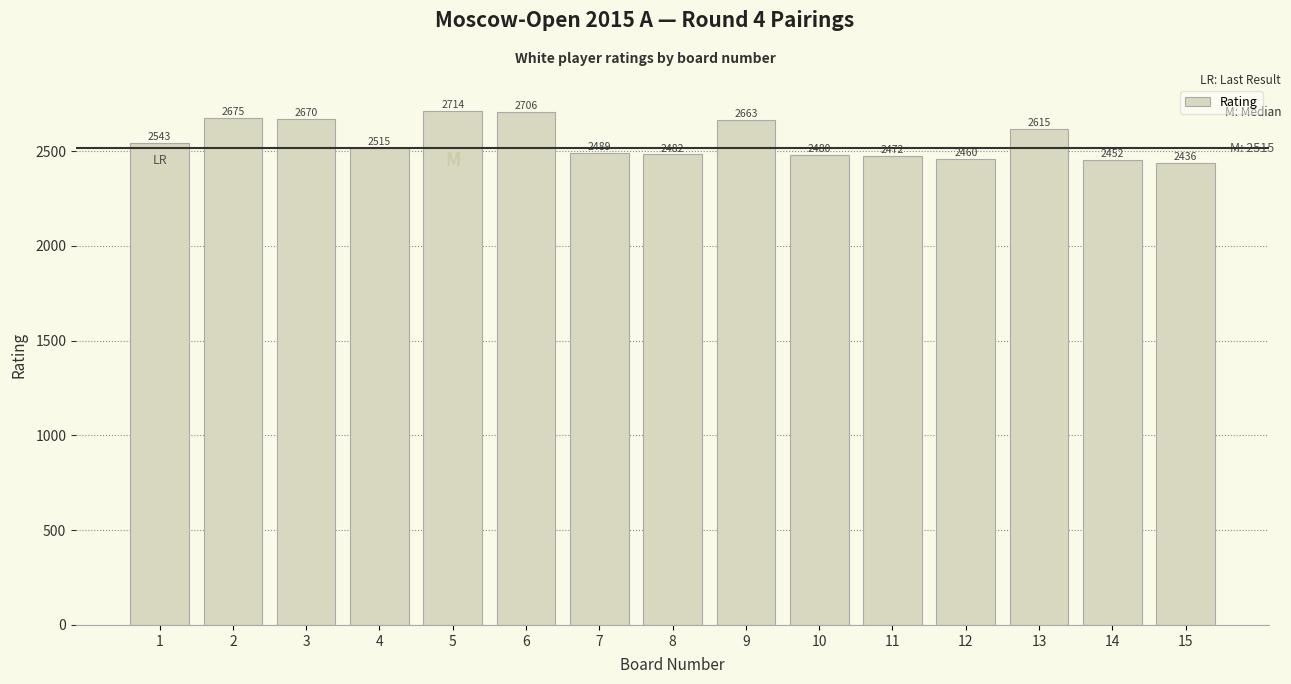

Reading right to left, extract all data points from this chart.

15=2436	14=2452	13=2615	12=2460	11=2472	10=2480	9=2663	8=2482	7=2489	6=2706	5=2714	4=2515	3=2670	2=2675	1=2543